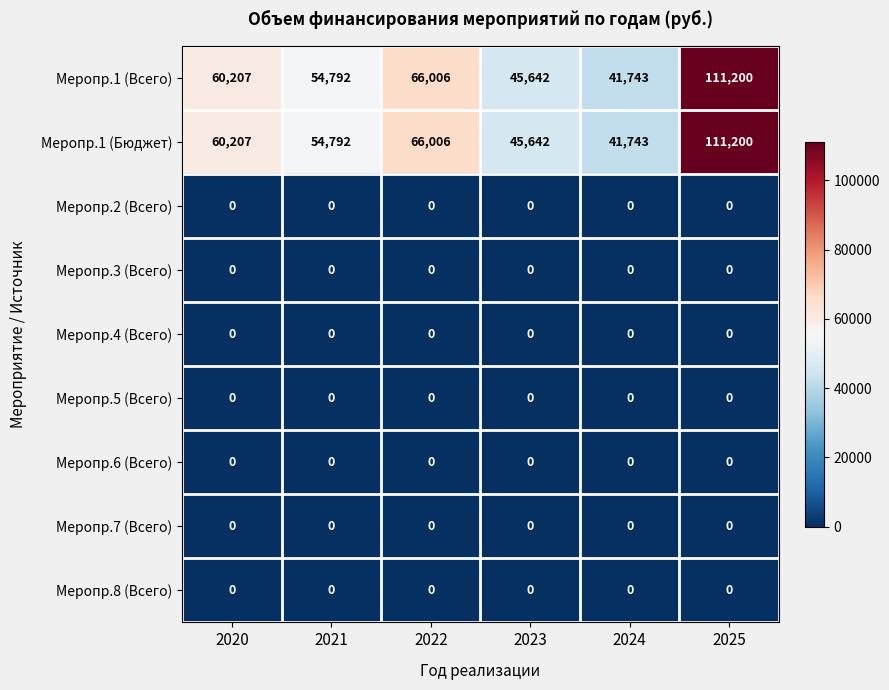

What is the sum of all Меропр.1 (Бюджет) values?

379590